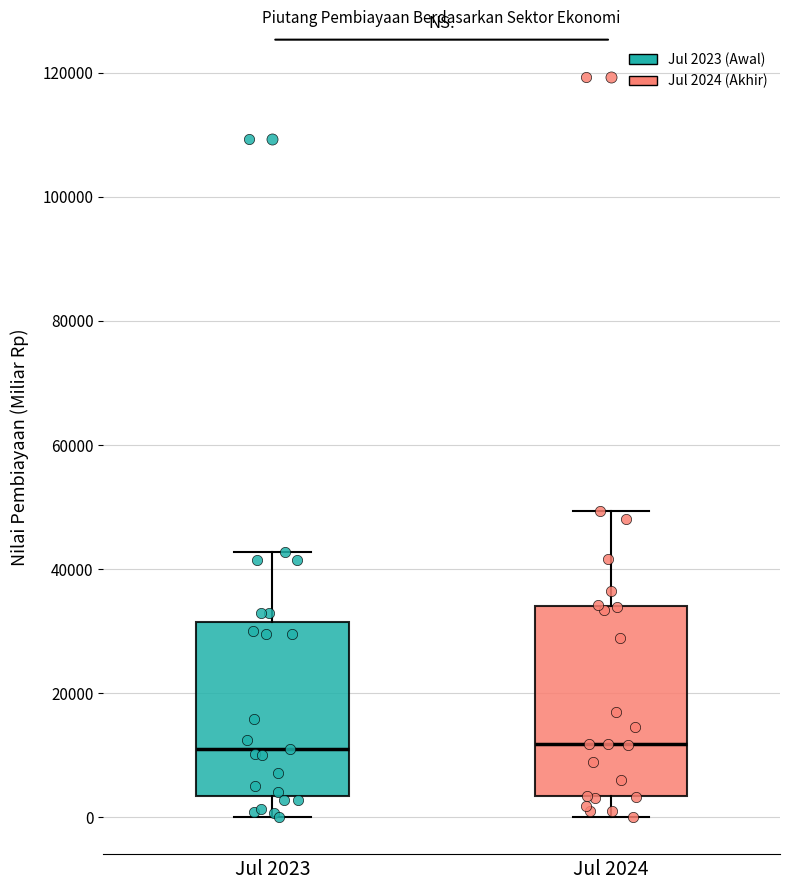

Comparing the boxes themselves (not the whiskers), which one is the tallest?

Jul 2024